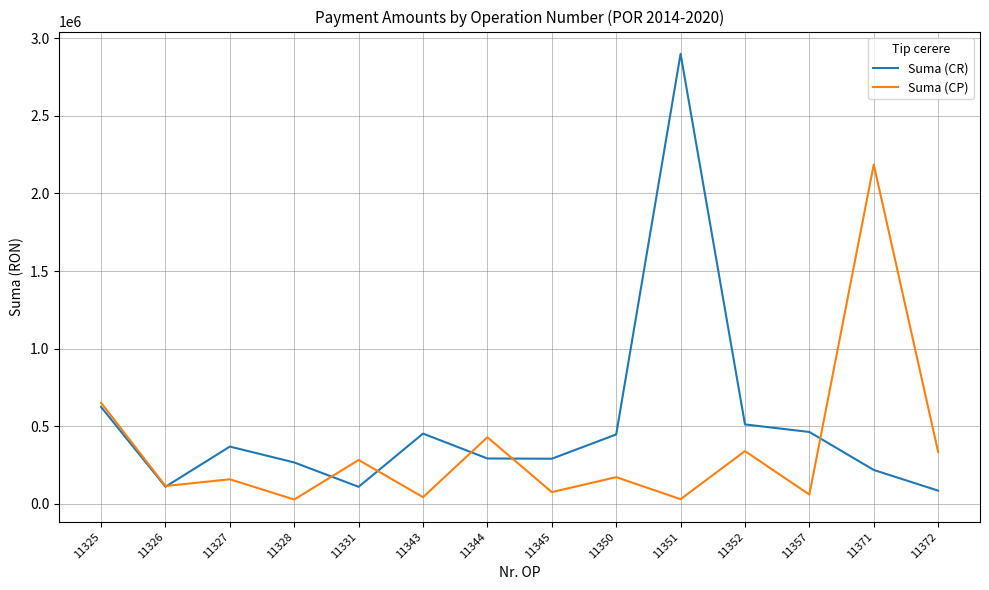

What is the sum of all Suma (CP) values?

4906620.5